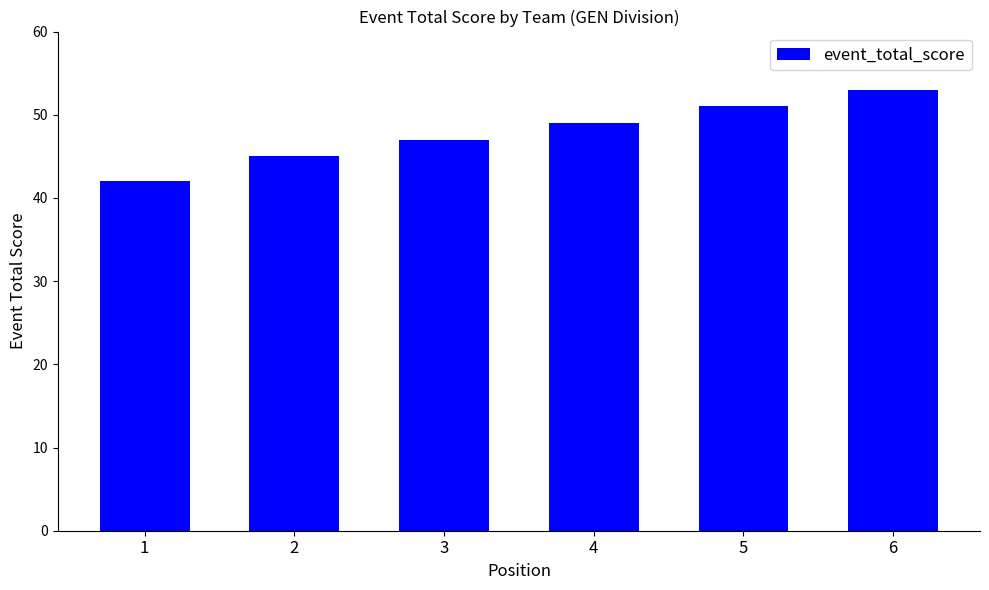

How many bars are there in total?

6